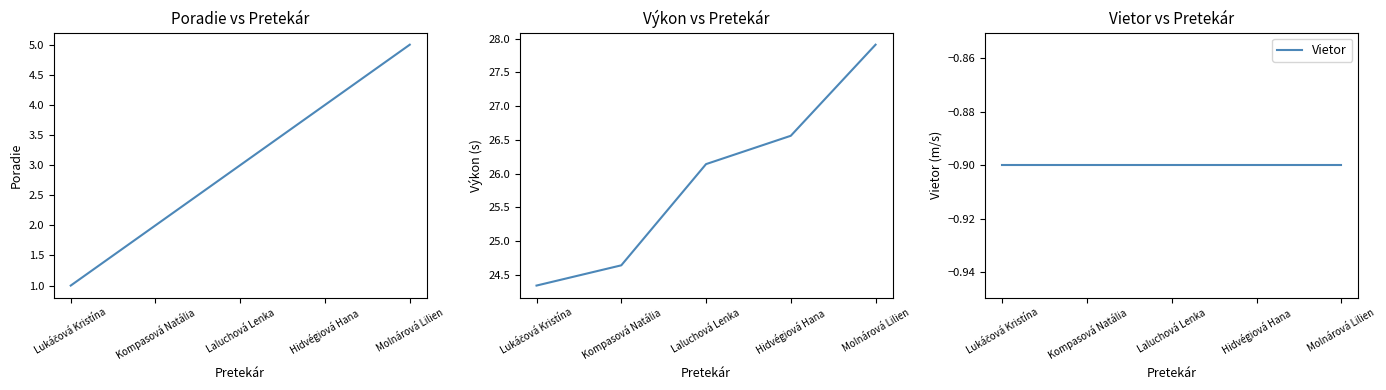

Which series has the largest range (max minus min)?

Poradie